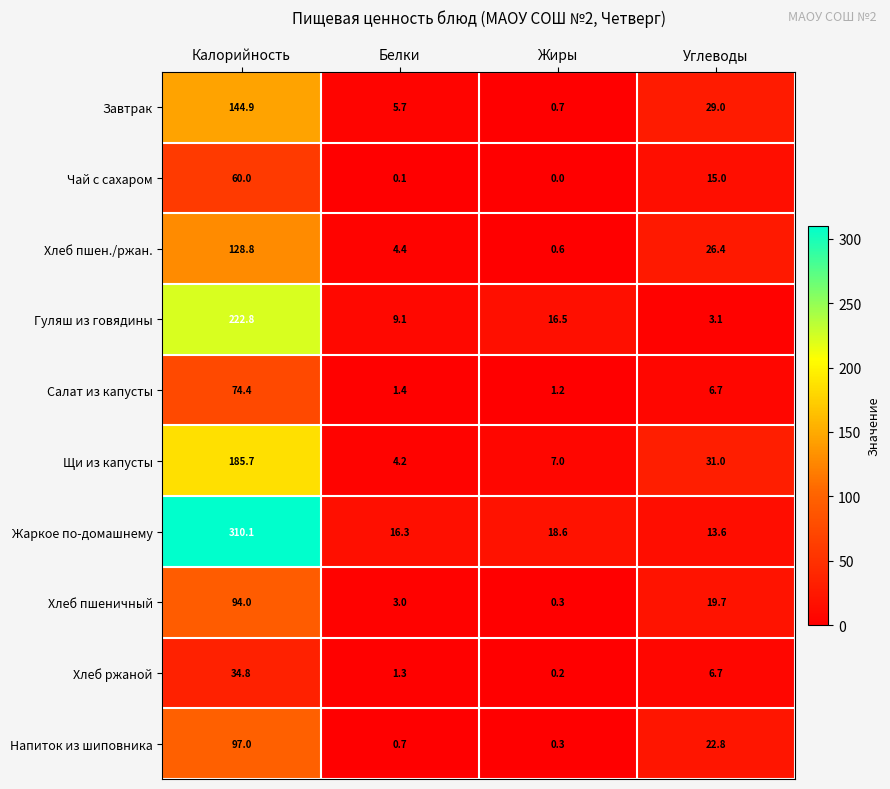

Between Калорийность and Белки, which series saw the biggest shift?

Жаркое по-домашнему